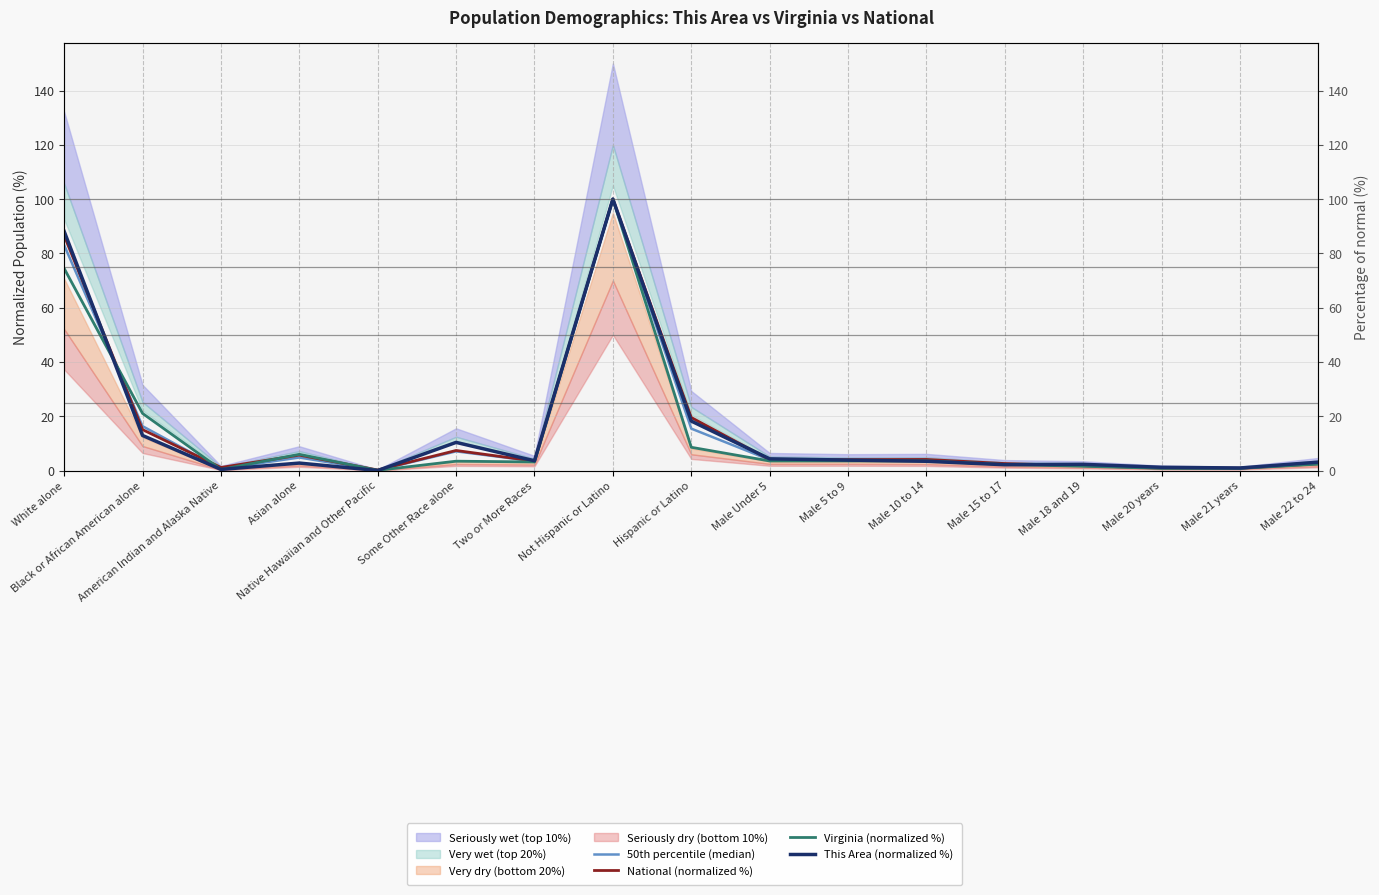

What is the value of the 50th percentile (median) point at the 14th from the left?

1.9